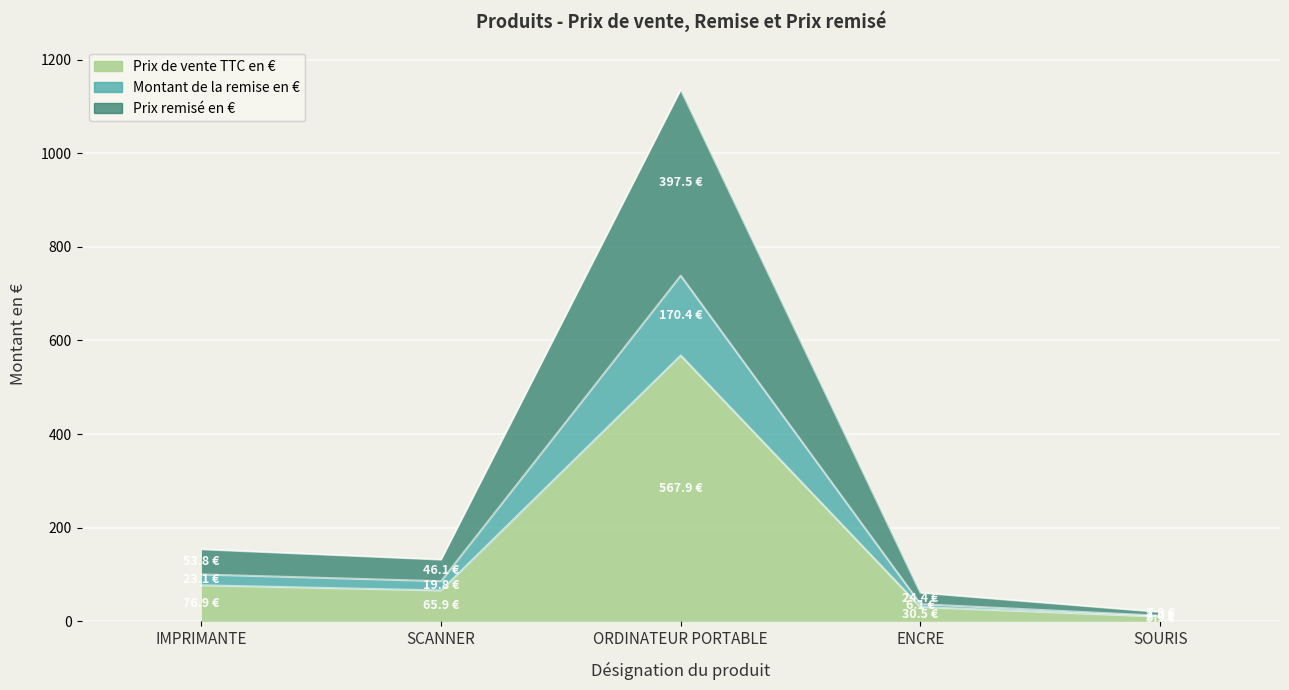

What are all the series names shown in the legend?

Prix de vente TTC en €, Montant de la remise en €, Prix remisé en €